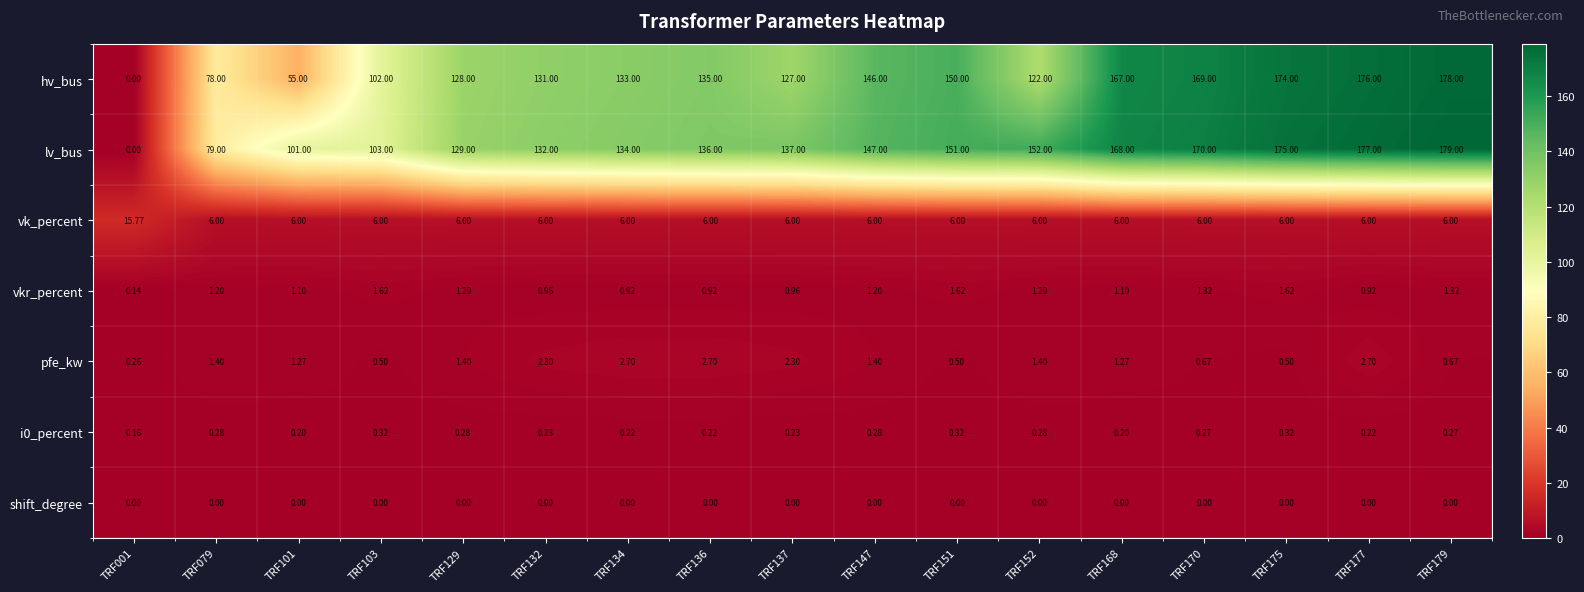

Which series has the largest range (max minus min)?

lv_bus